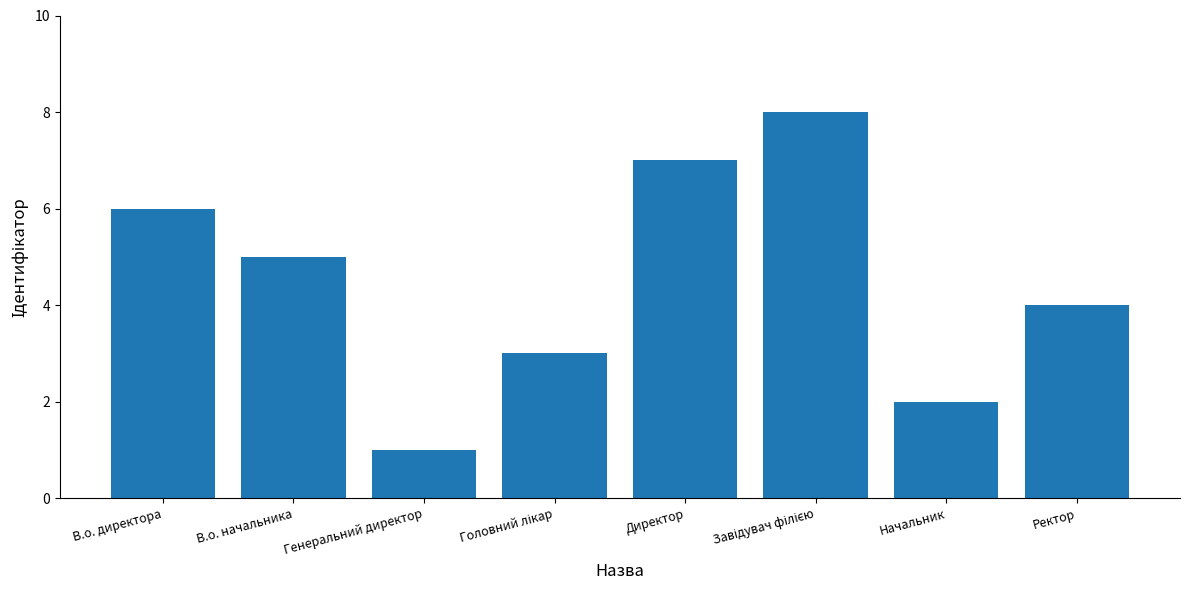

What is the difference between the maximum and minimum values?

7